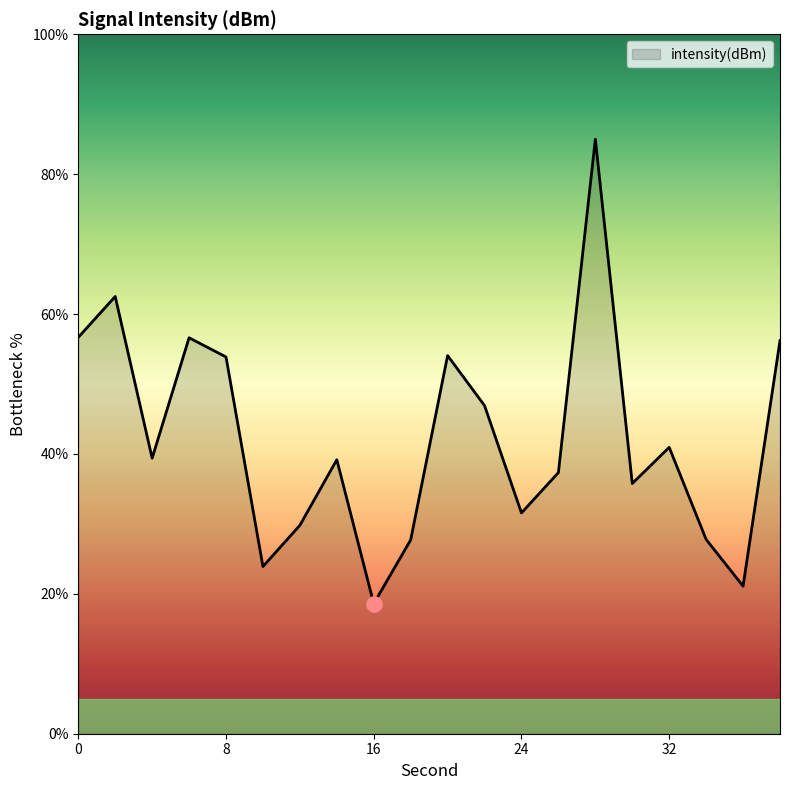

What is the smallest value displayed?

18.6